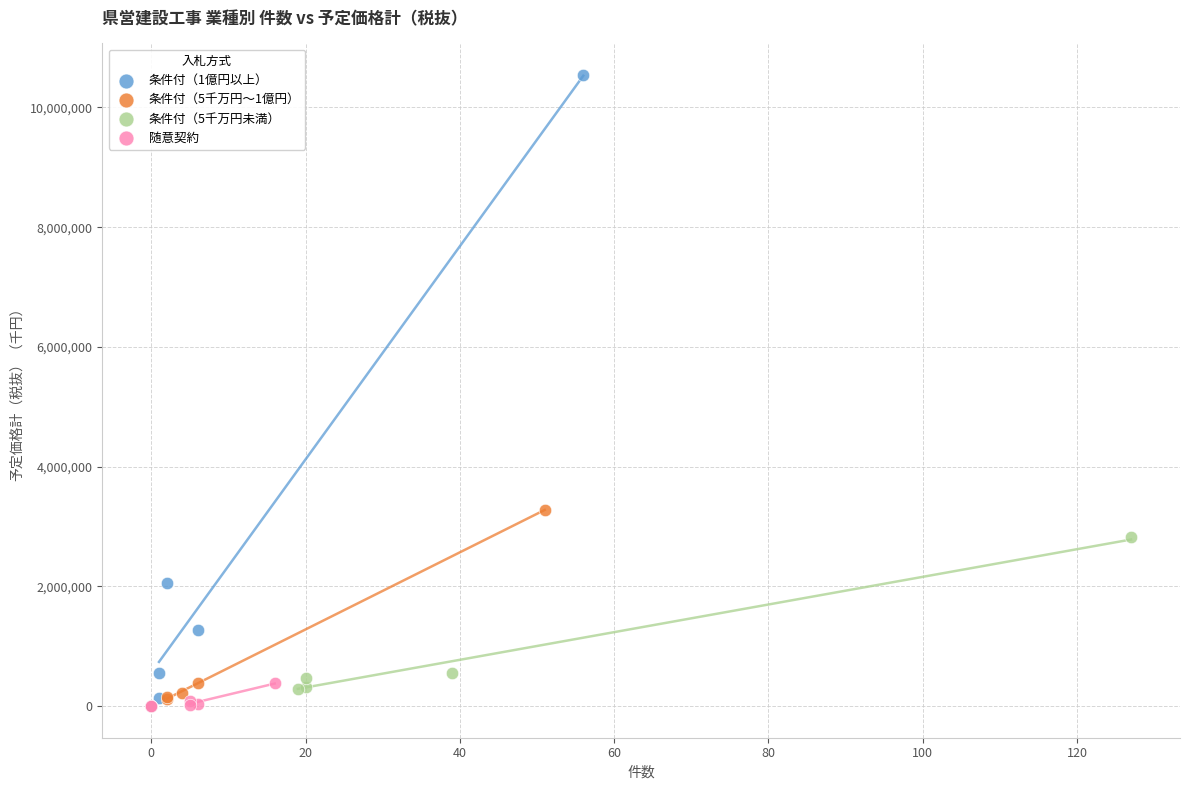

What are all the series names shown in the legend?

条件付（1億円以上）, 条件付（5千万円～1億円）, 条件付（5千万円未満）, 随意契約